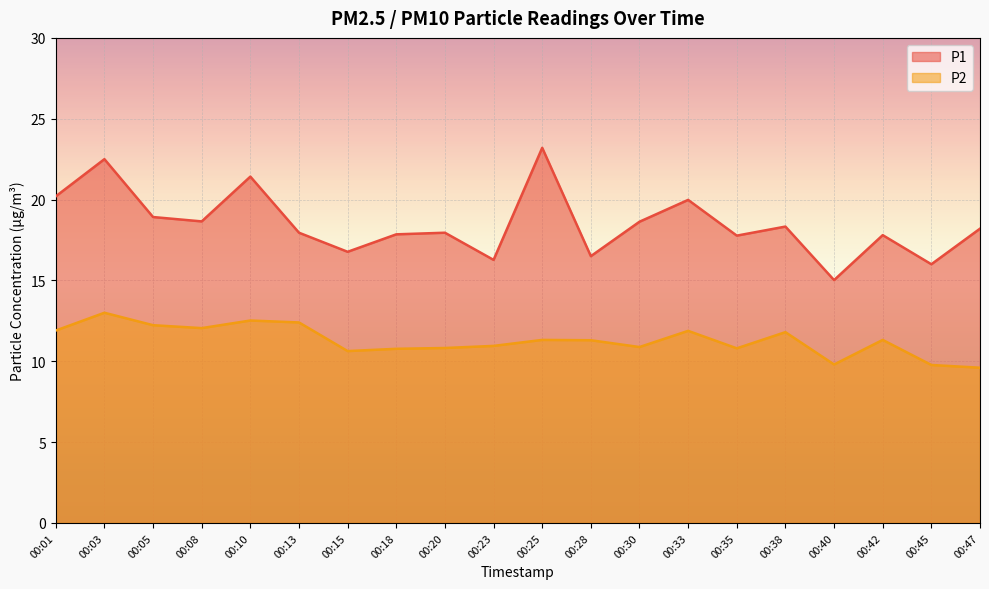

How many lines are shown in the chart?

2